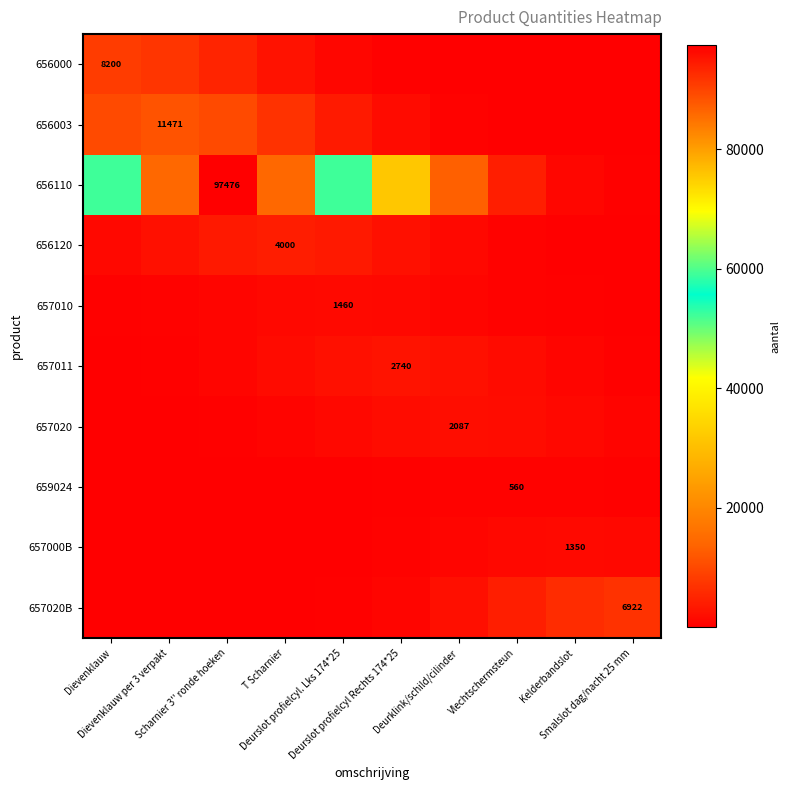

How many data points does each series have?

10